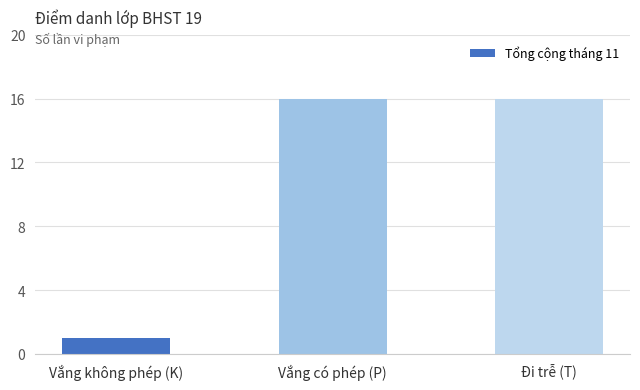

What is the change in value from Vắng không phép (K) to Đi trễ (T)?

+15